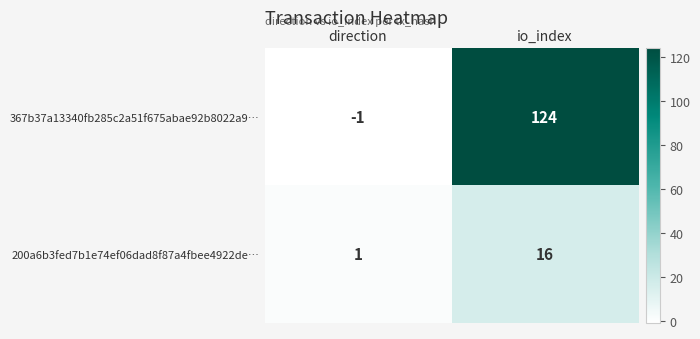

Reading left to right, extract all data points from this chart.

367b37a13340fb285c2a51f675abae92b8022a9…: -1	124
200a6b3fed7b1e74ef06dad8f87a4fbee4922de…: 1	16